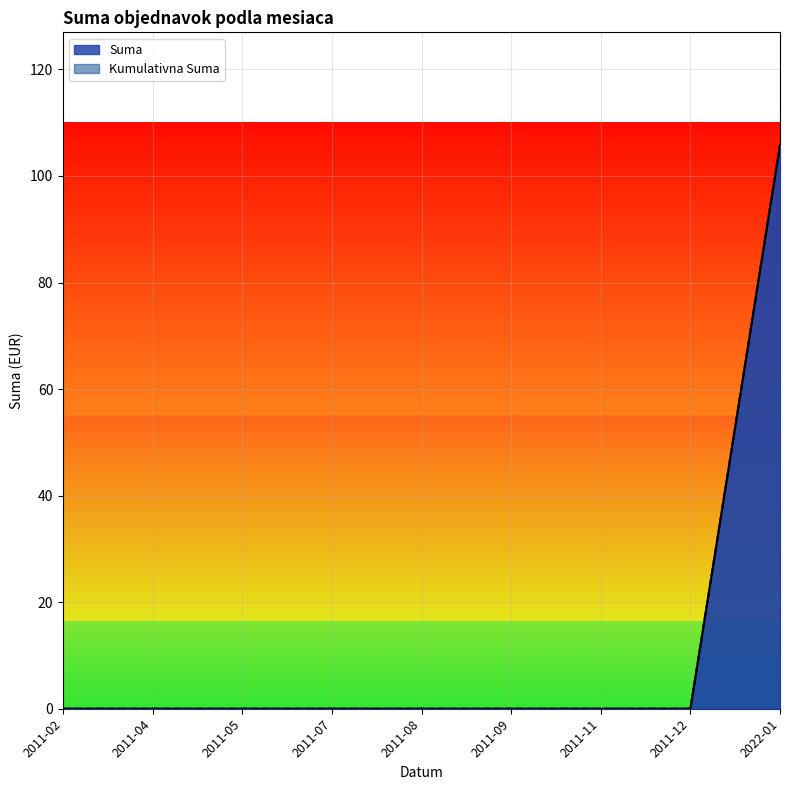

What are all the series names shown in the legend?

Suma, Kumulativna Suma